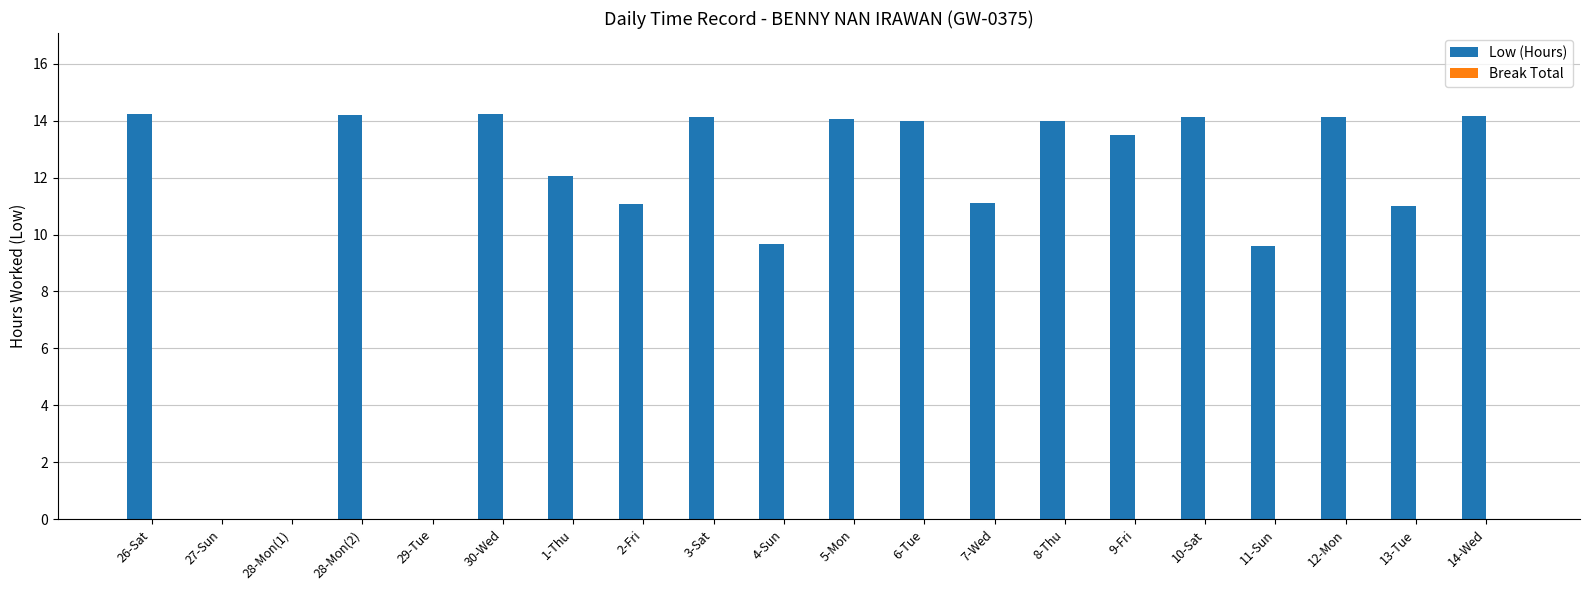

Which has a higher value, 28-Mon(1) or 2-Fri?

2-Fri